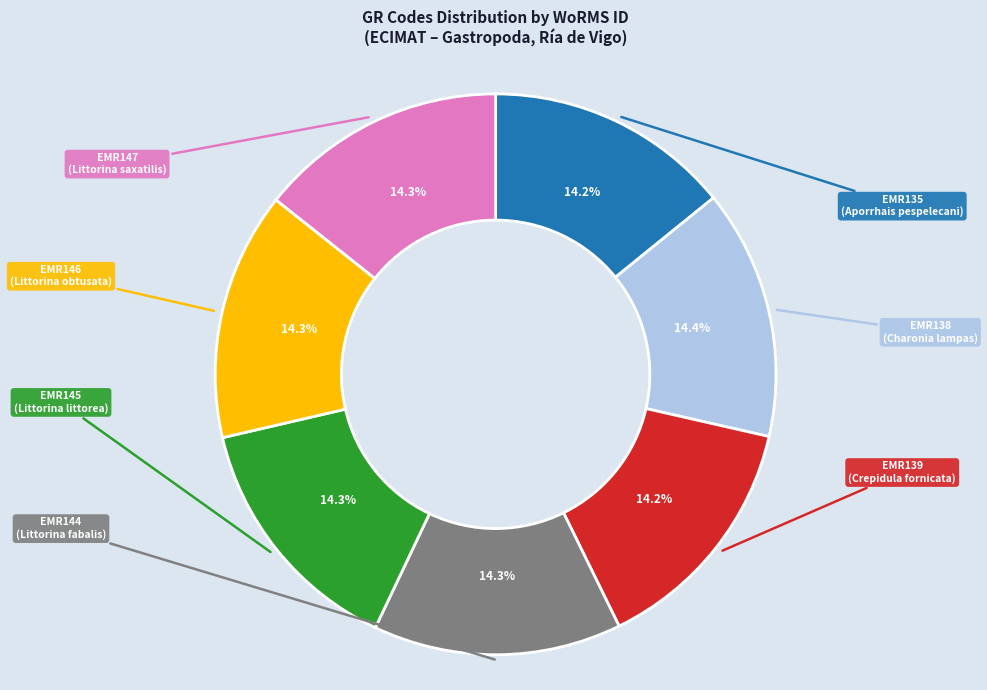

Count the number of slices in the pie.

7